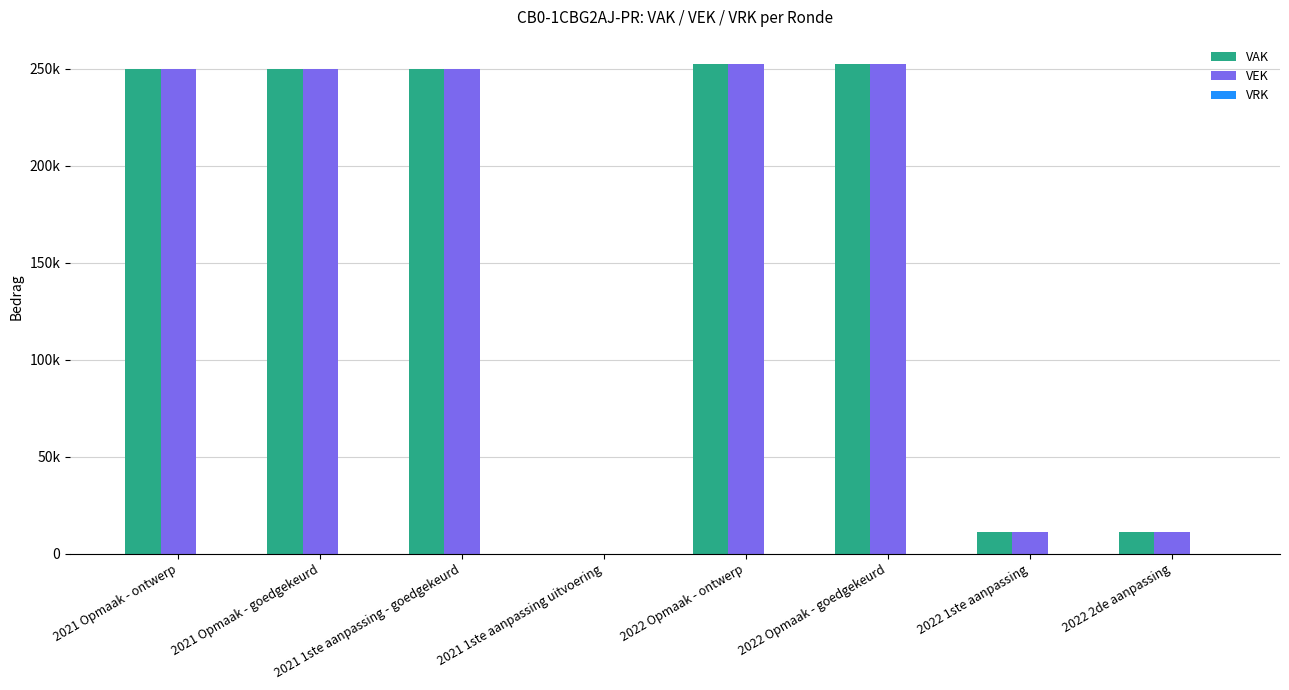

Are the bars horizontal?

No